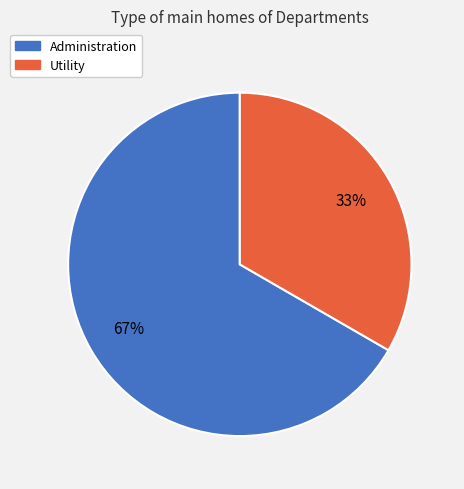

To the nearest percent, what portion does Utility represent?

33%